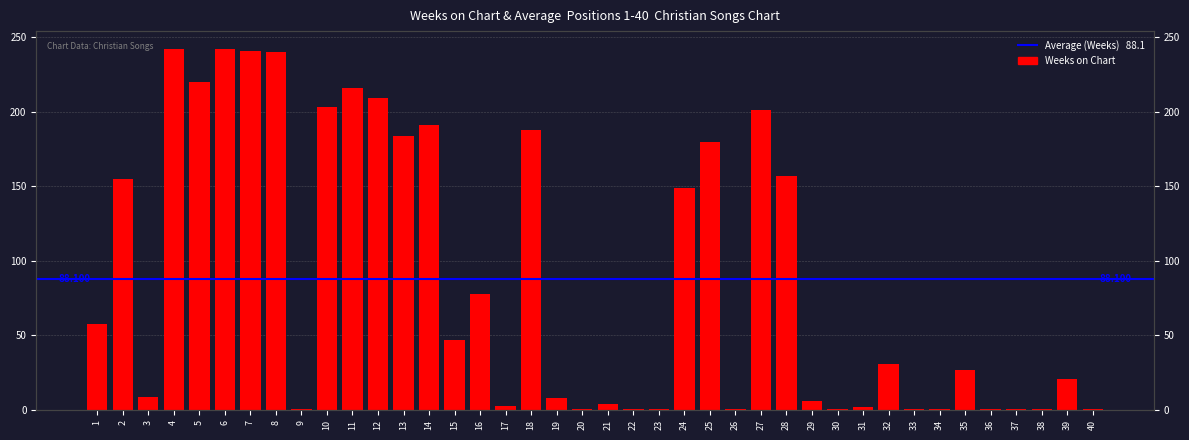

What is the difference between the maximum and minimum values?

241